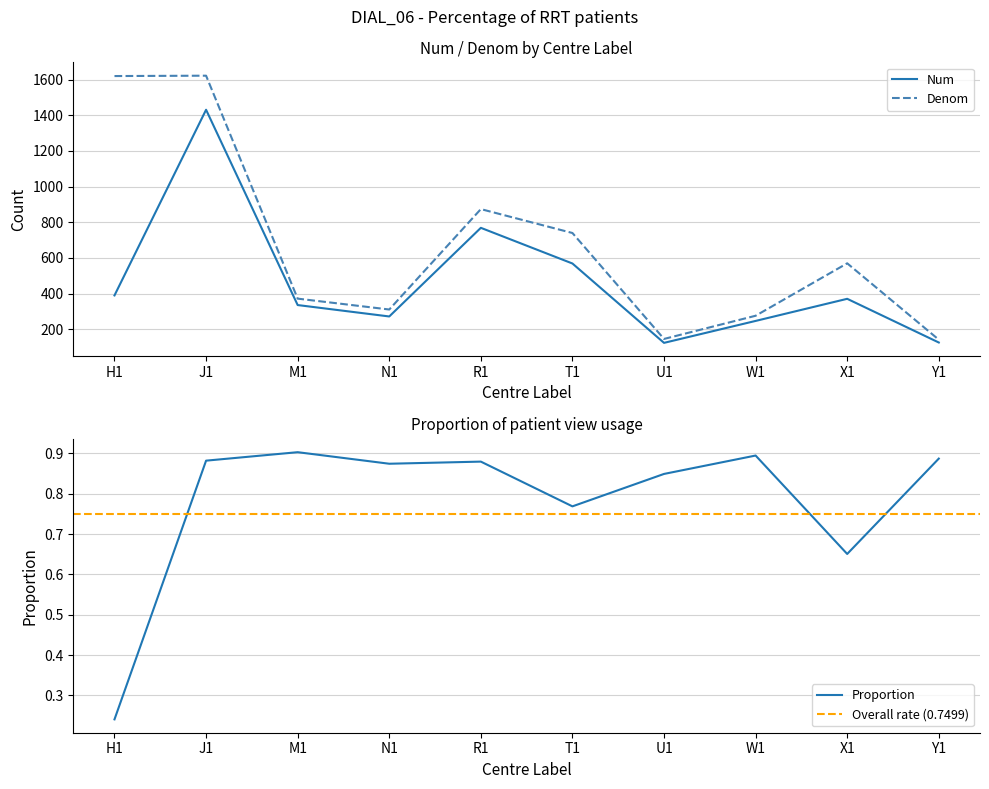

At which label does Denom reach its peak?

J1